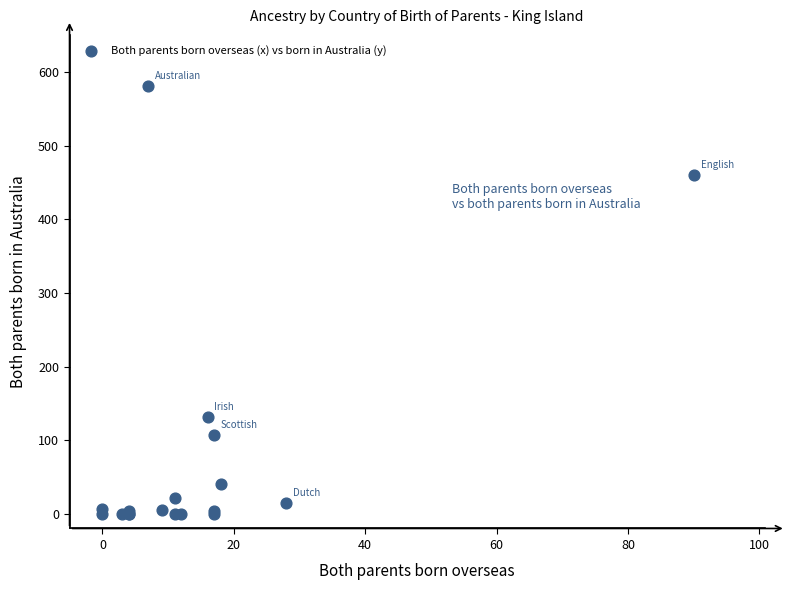

What Y value in the scatter plot is closest to 290?

132